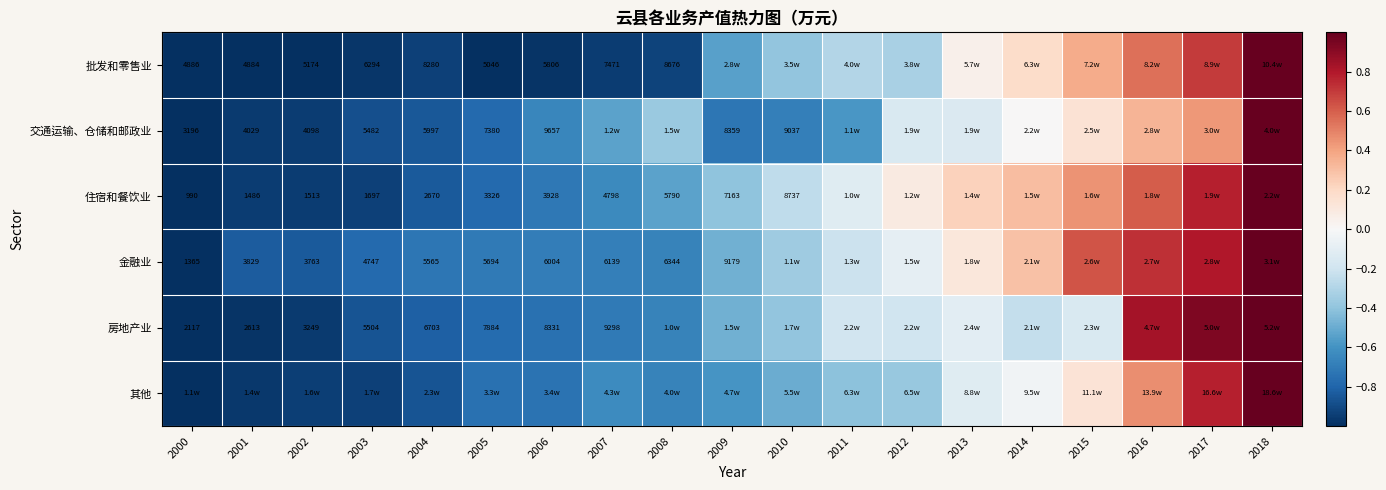

What is the difference between the maximum and minimum values in the 住宿和餐饮业 series?

2.0